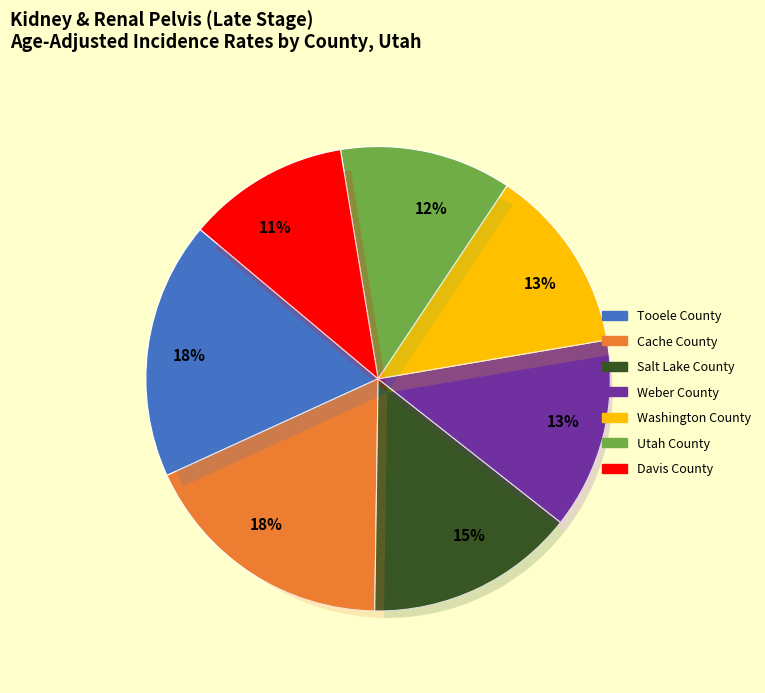

To the nearest percent, what percentage of the pie is Cache County?

18%